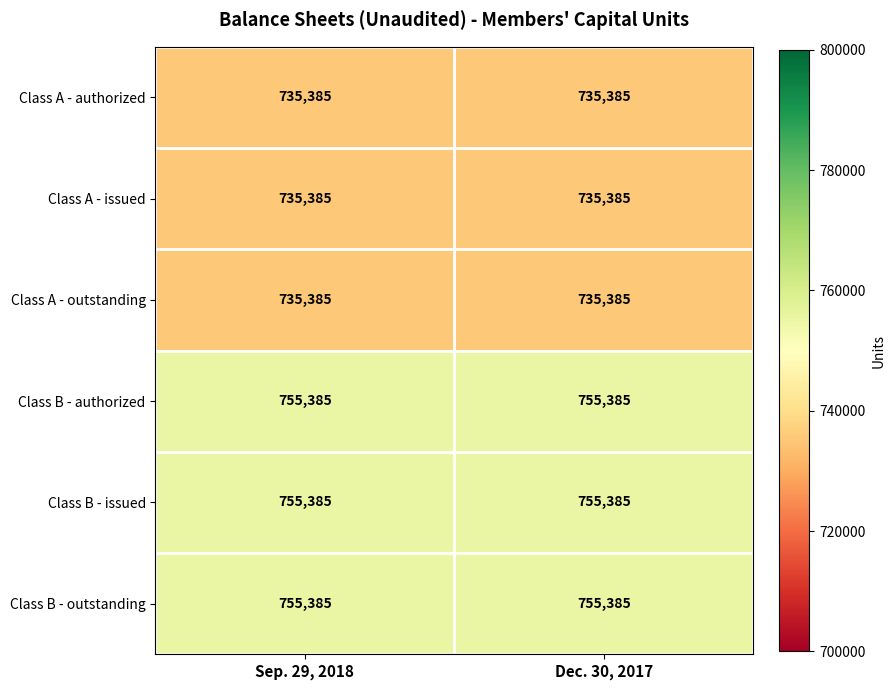

What is the total value across all series at Dec. 30, 2017?

4472310